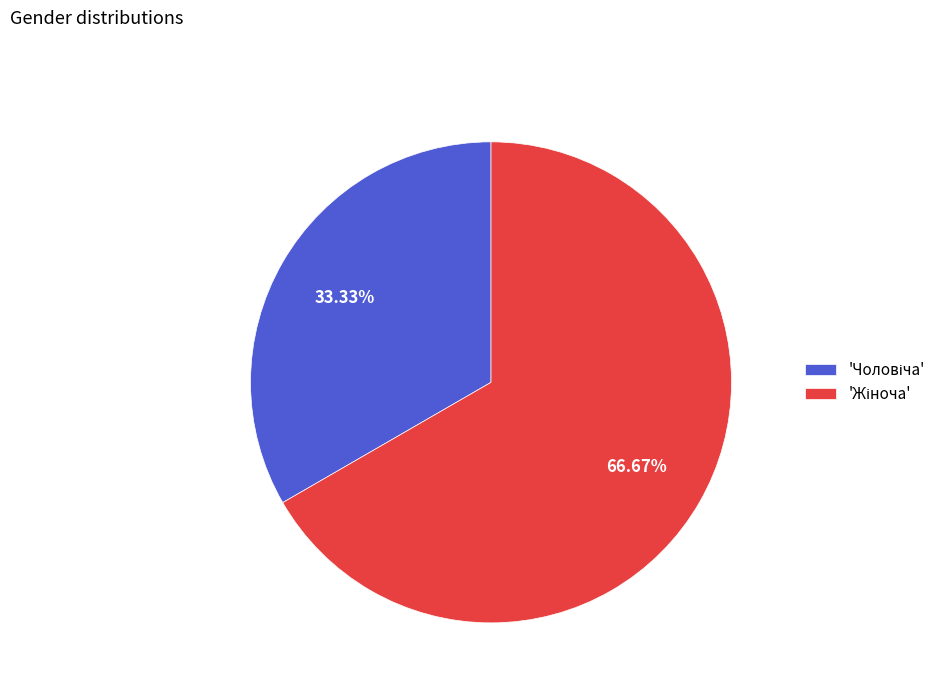

Is there a majority slice in this chart?

Yes